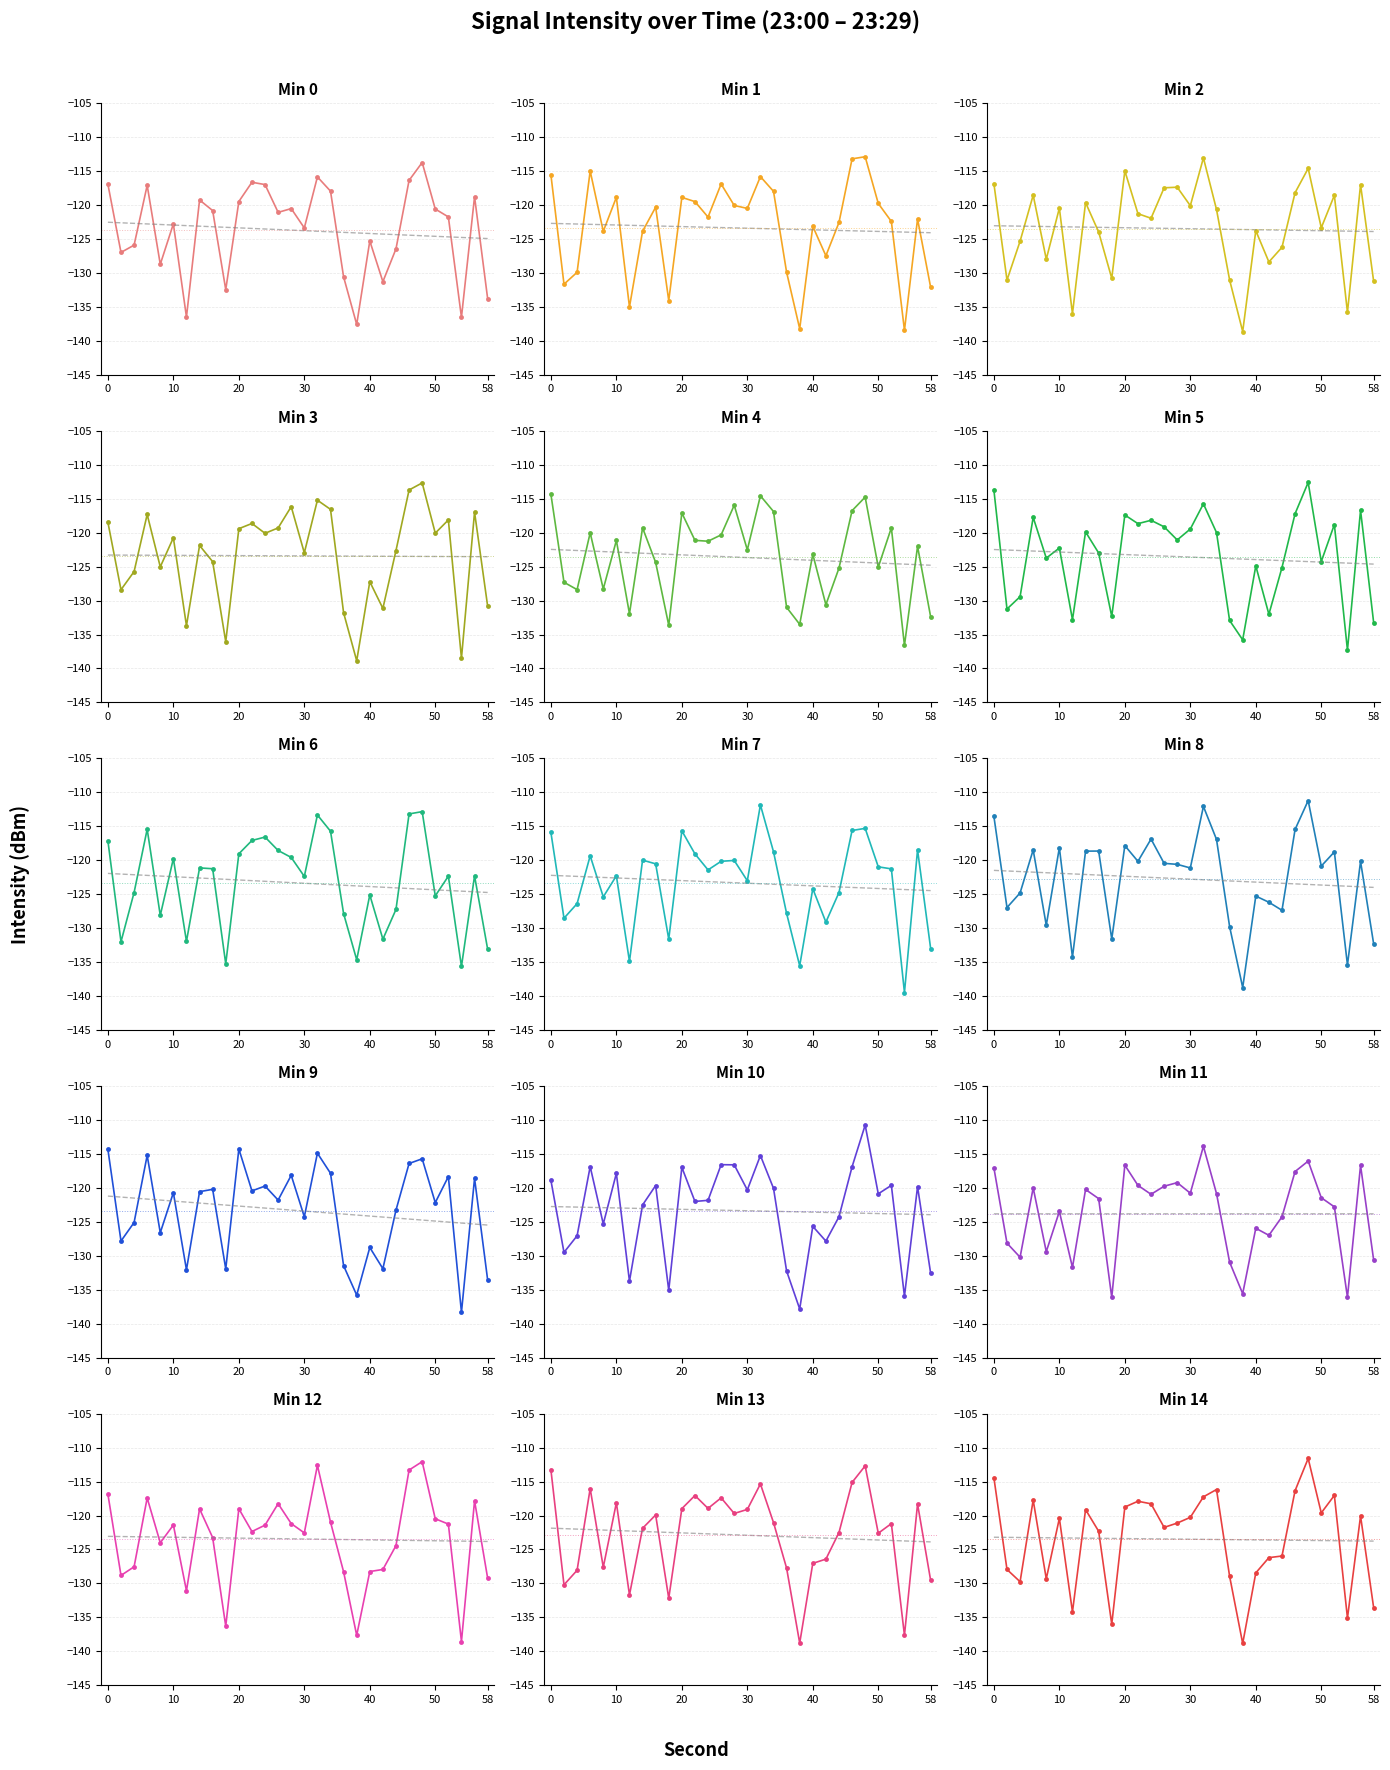

The value at 2 is -127.3. True or false?

True